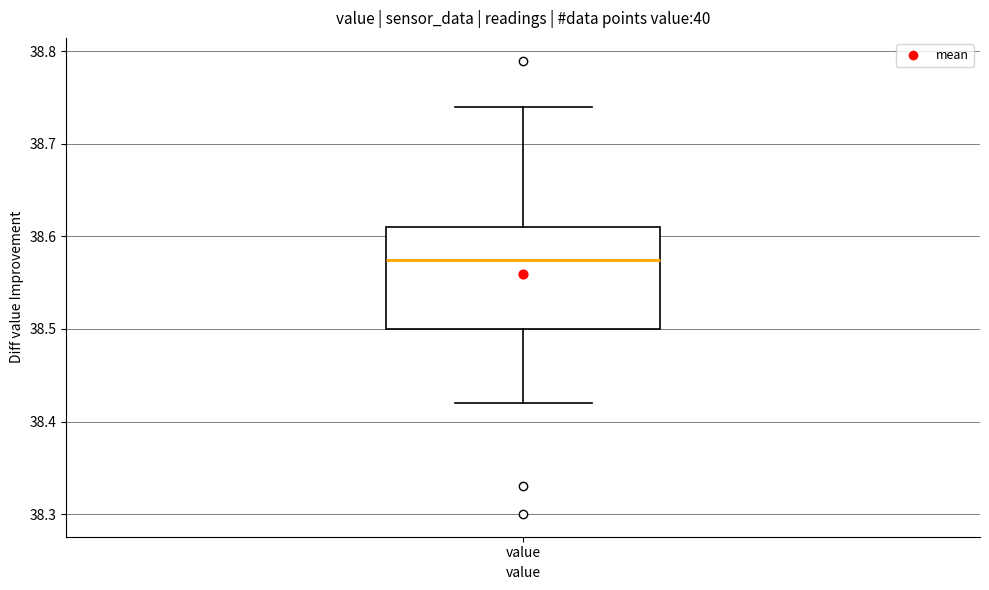

Read this box plot against the y-axis: the position of the median line, the range covered by the box, and the ends of both whiskers. The values are not printed on the chart, so give them approximately, as read against the axis.

median 38.58, box 38.50 to 38.61, whiskers 38.42 to 38.74